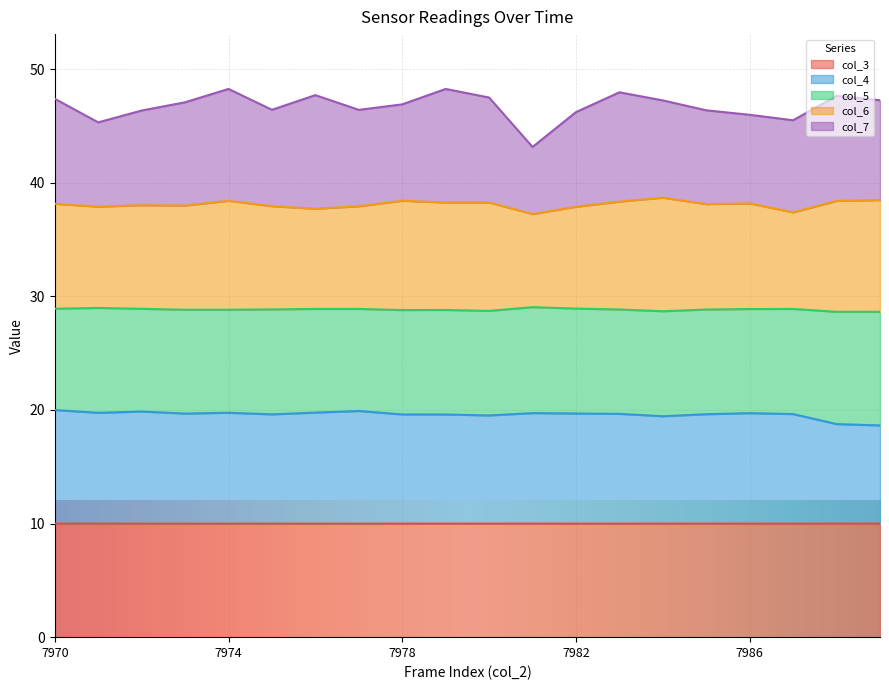

What is the minimum value for col_3?

10.0